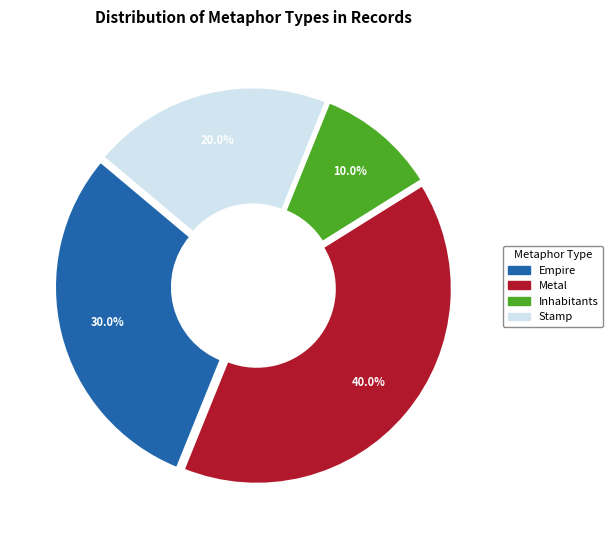

Is there a majority slice in this chart?

No